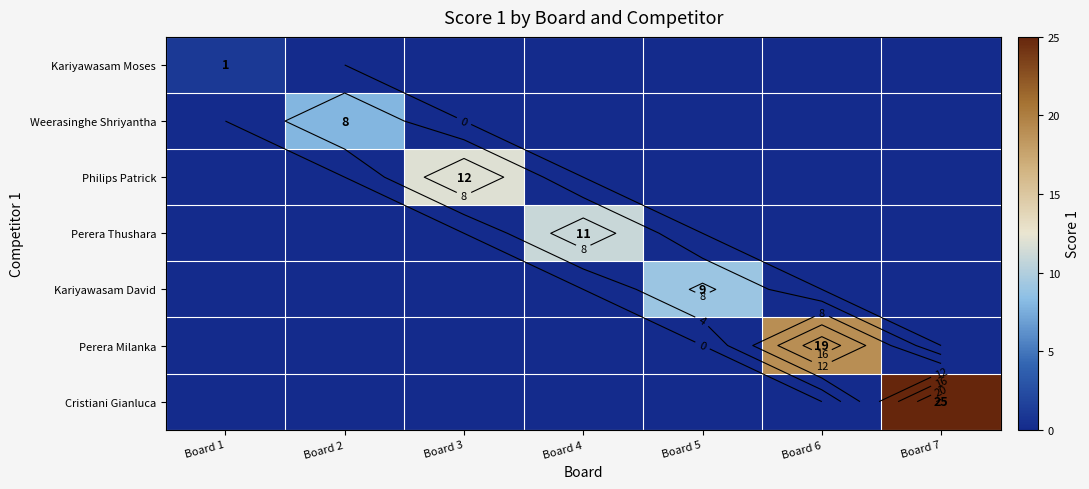

The value of Perera Thushara at Board 1 is 7. True or false?

False